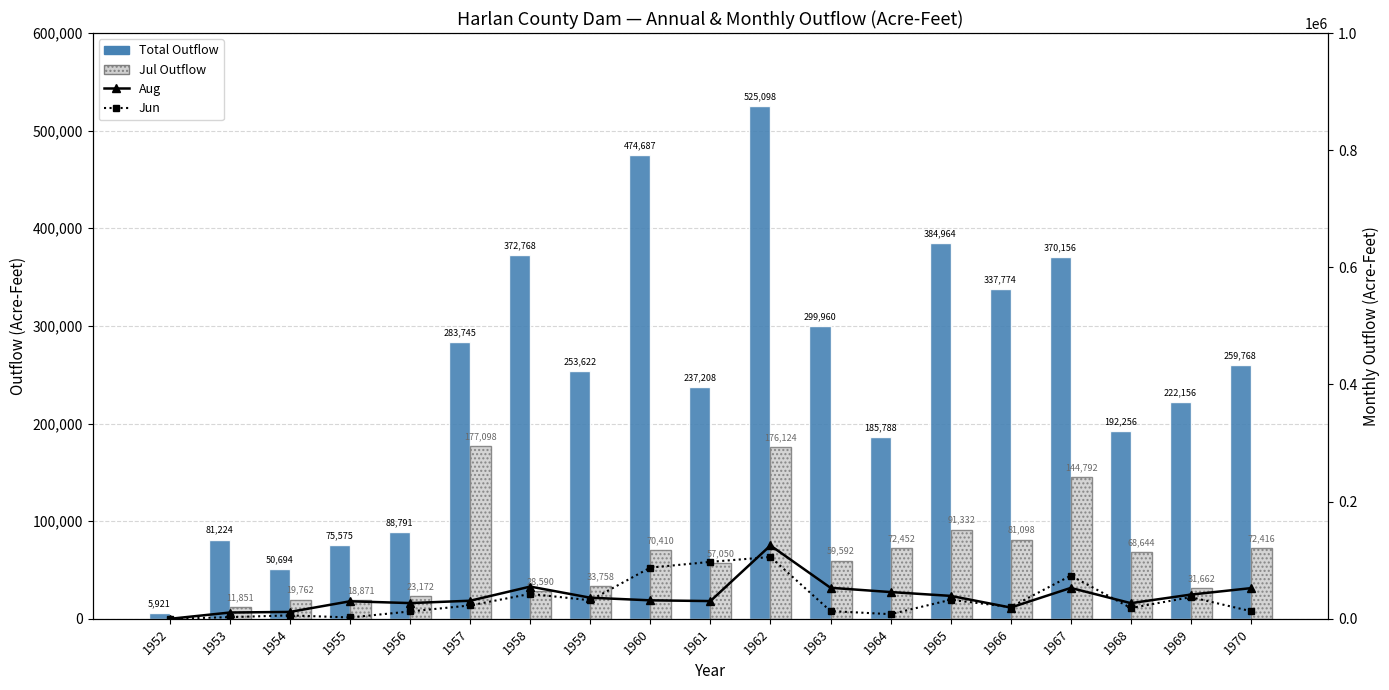

Where is Jun nearest to the value 52777?

1958